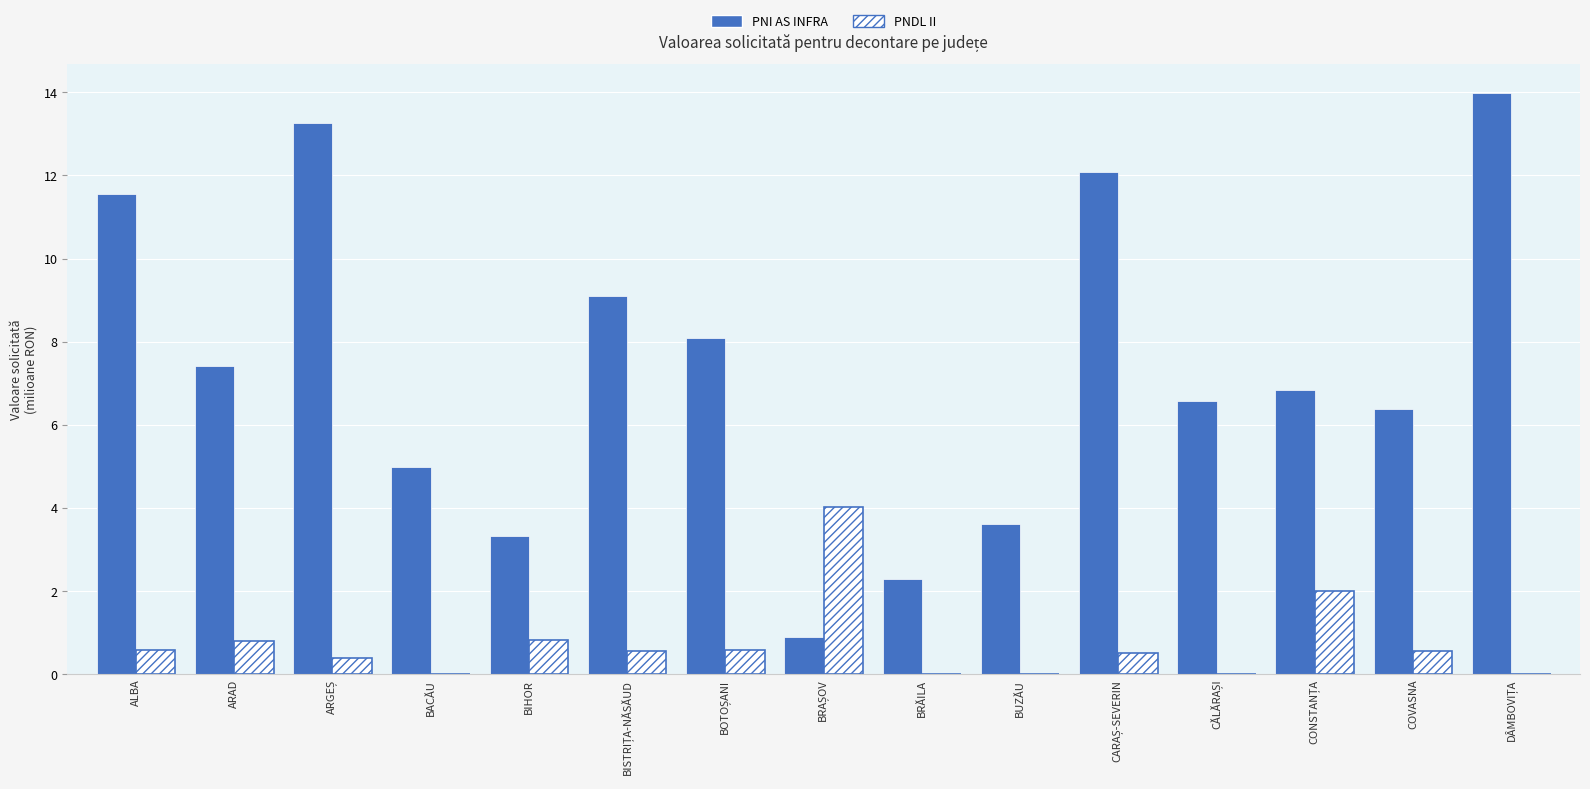

What is the greatest value displayed?

14.0